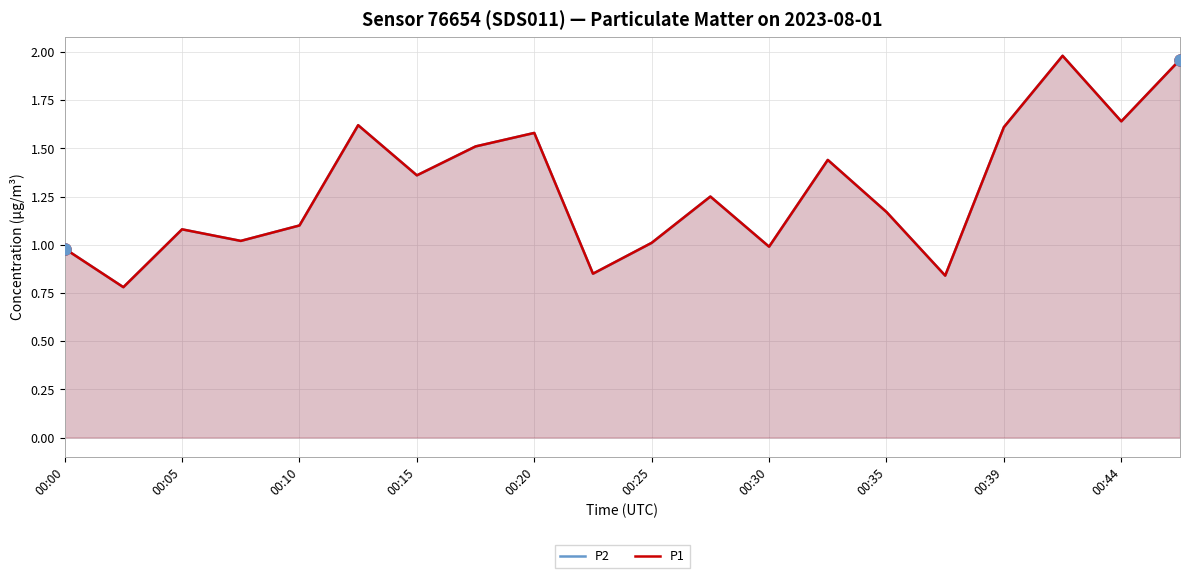

Which category has the highest value in the P1 series?

17